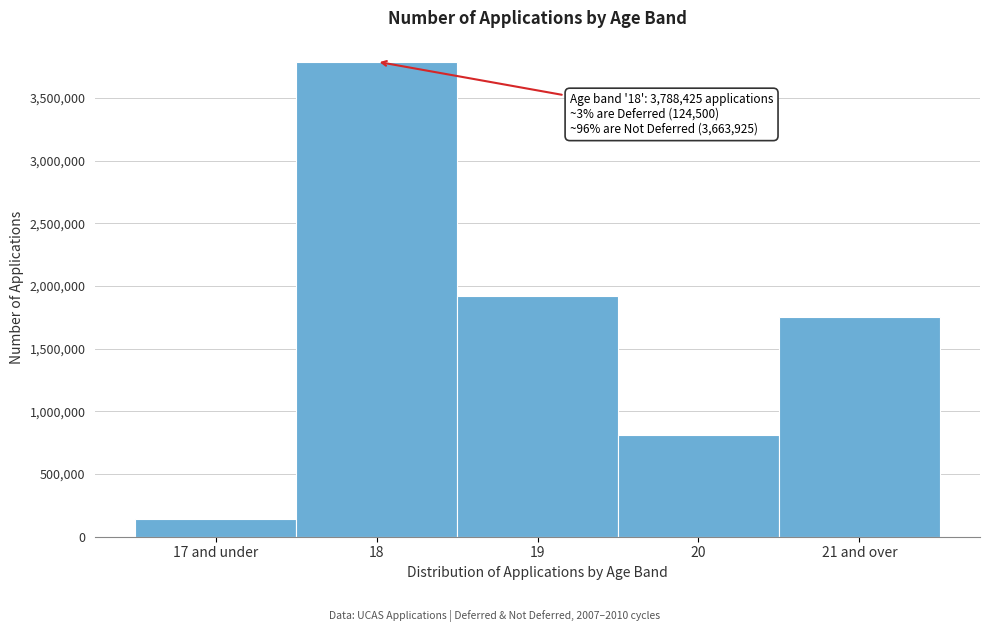

Reading right to left, list all the values displayed in this chart.

1751810	807415	1918135	3788425	145300